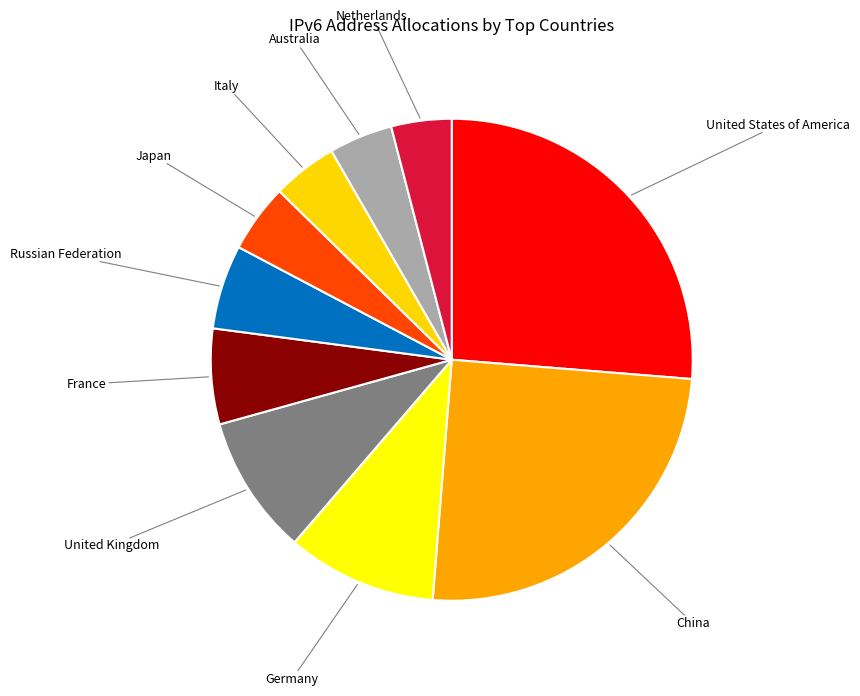

How many slices are in this pie chart?

10